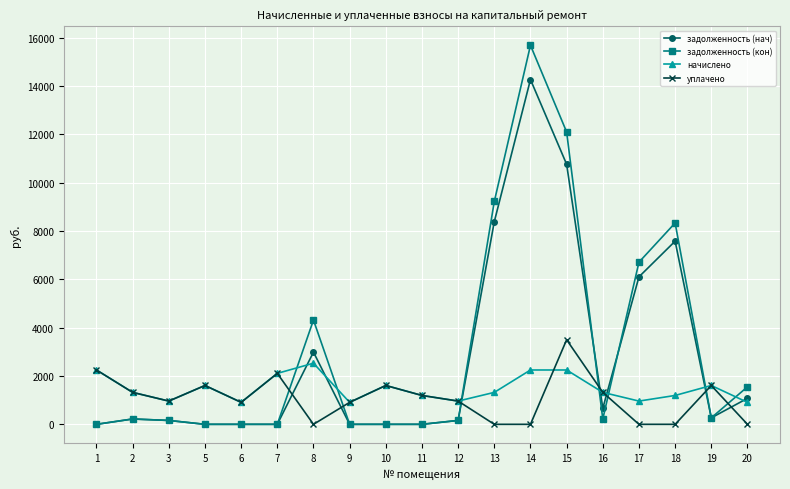

What is the sum of the начислено values at 19 and 16?

2929.4